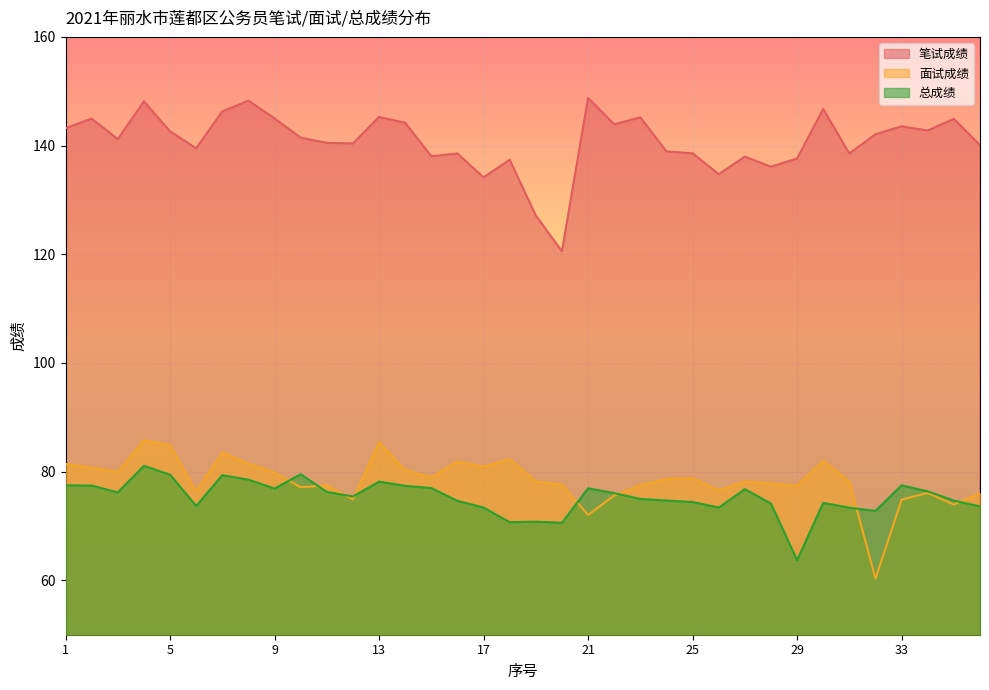

How many lines are shown in the chart?

3